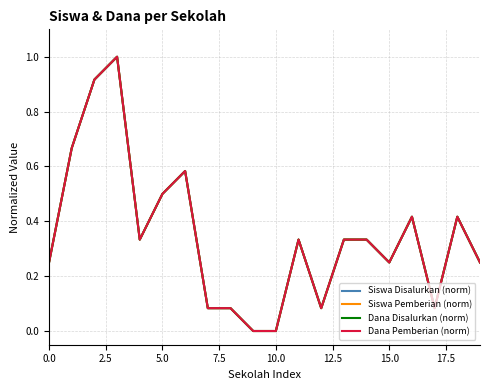

At which label is Siswa Disalurkan (norm) closest to 0?

9